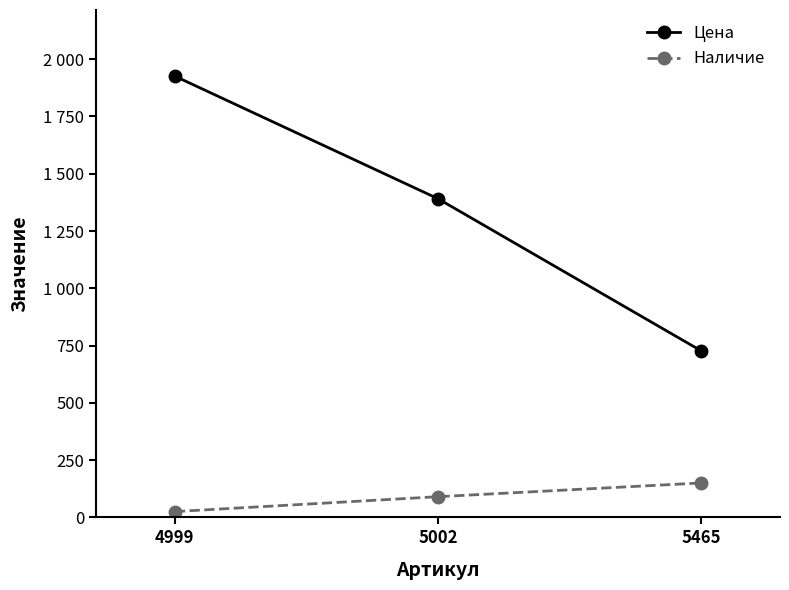

Does the chart have visible grid lines?

No